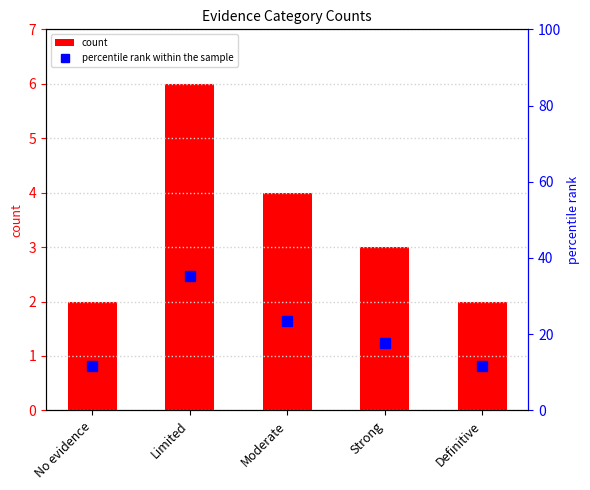

What is the lowest value of the count series?

2